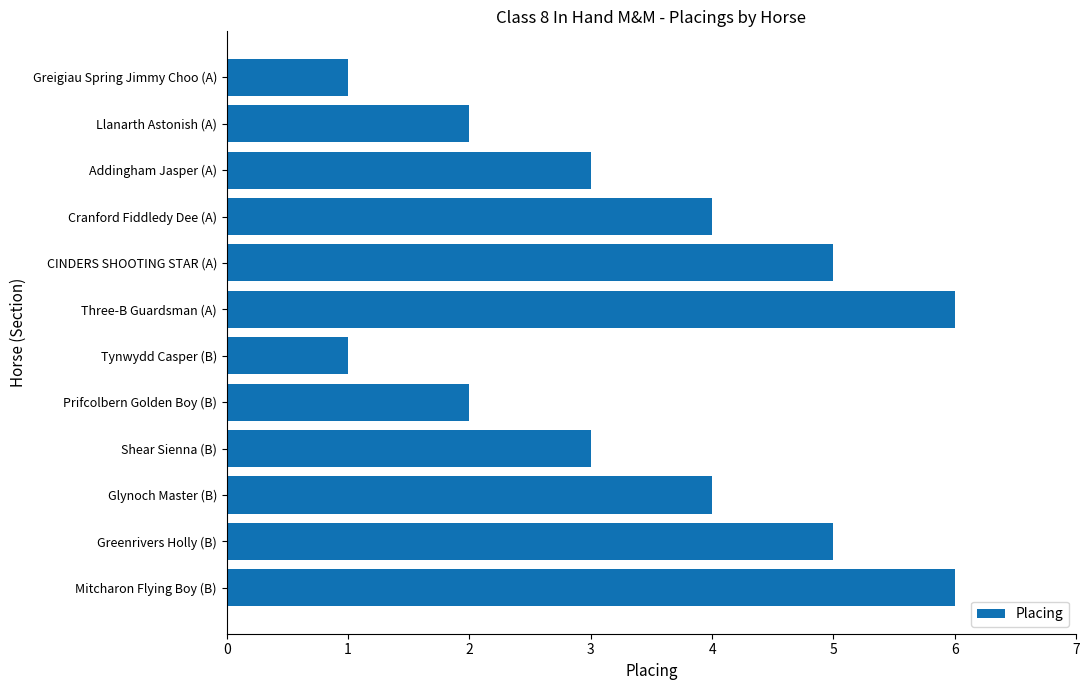

What is the sum of all values?

42